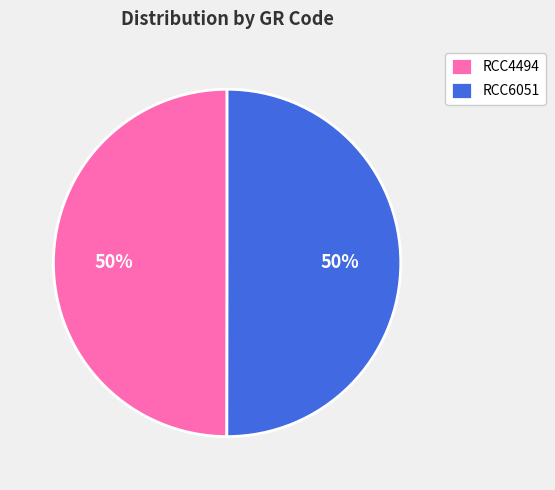

To the nearest percent, what is the average slice percentage?

50%